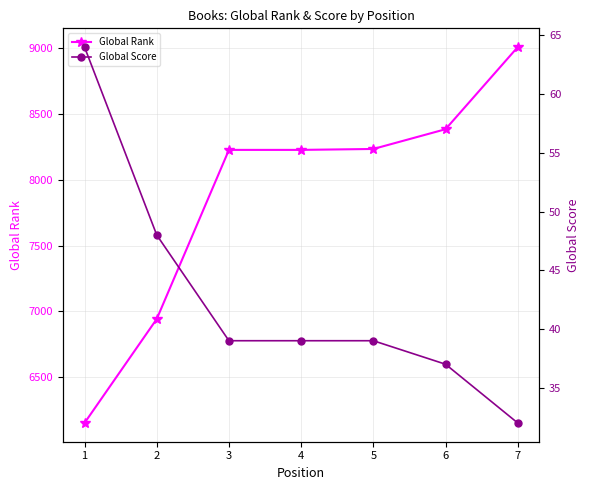

Reading left to right, transcribe all the data shown in this chart.

Global Rank: 6152	6942	8227	8227	8234	8384	9008
Global Score: 64	48	39	39	39	37	32